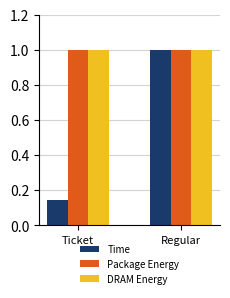

What is the value of the Package Energy bar at the 1st from the left?

1.0